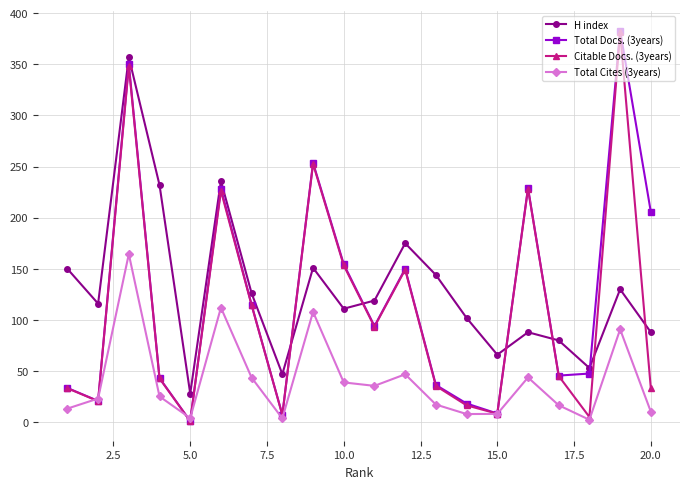

True or false: Total Docs. (3years) has more than 1 interior local peaks.

True